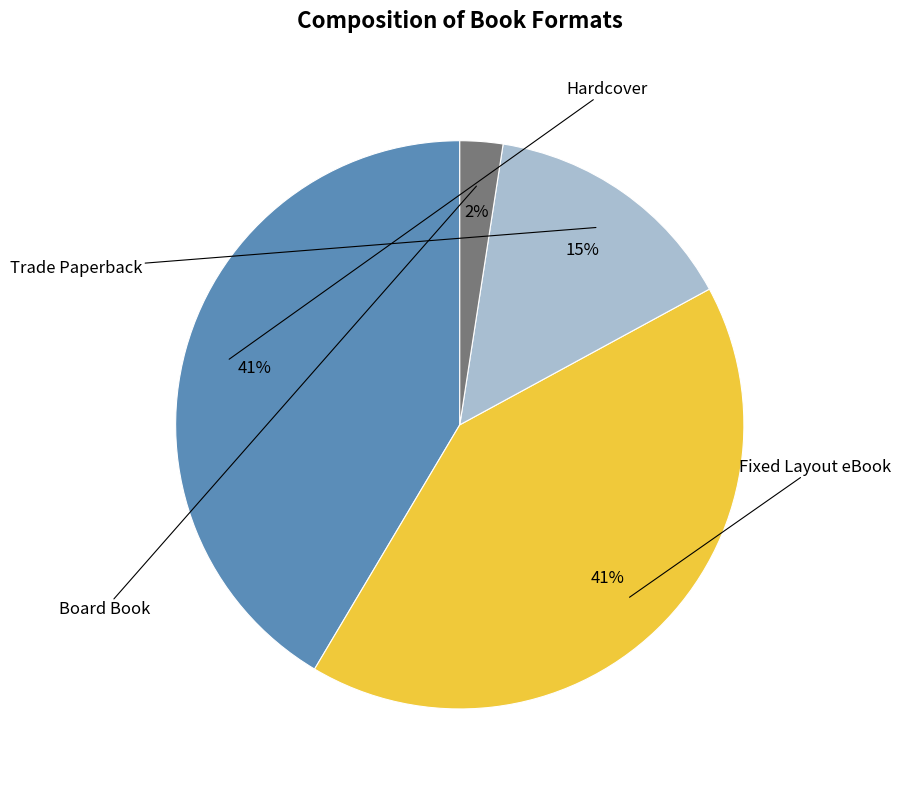

Is there a majority slice in this chart?

No